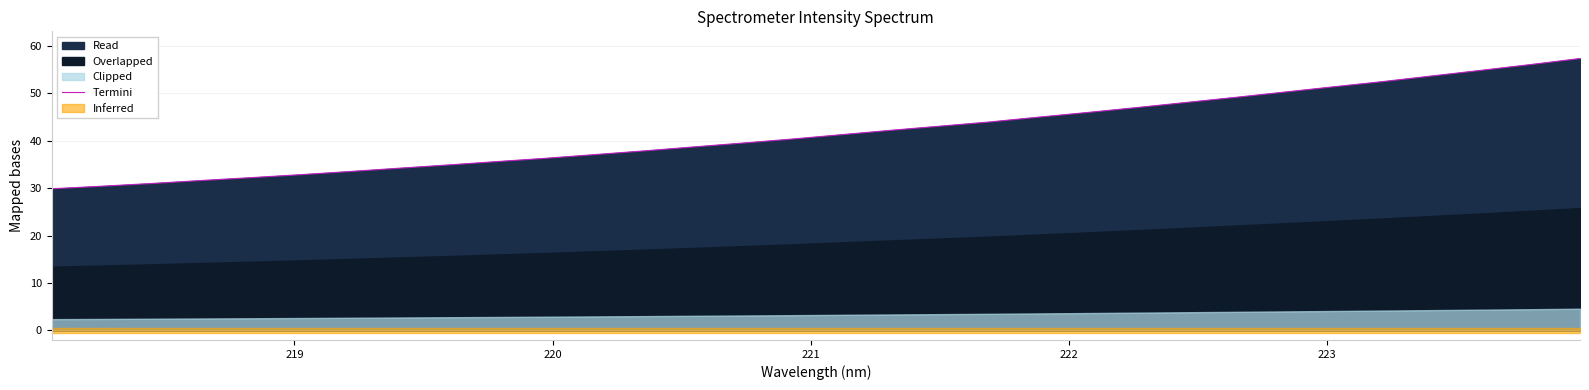

The chart shows a value of 14.1 at 18. True or false?

False